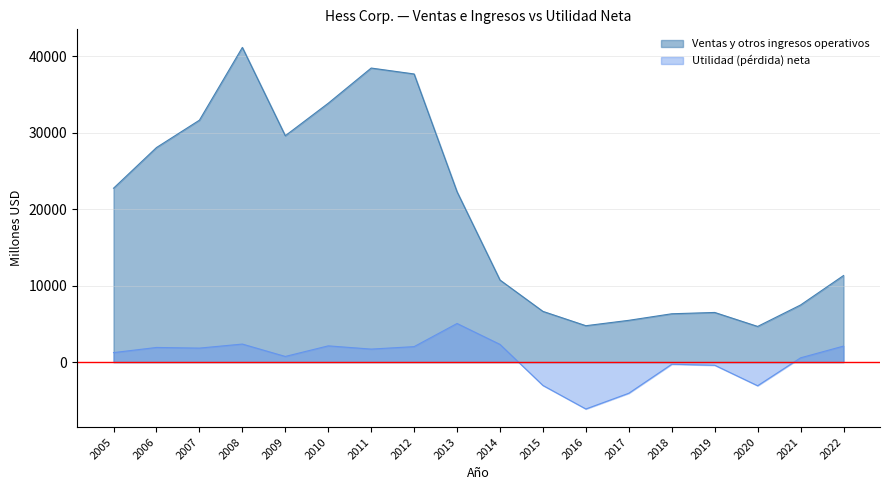

What is the difference between the Utilidad (pérdida) neta values at 2012 and 2016?

8157